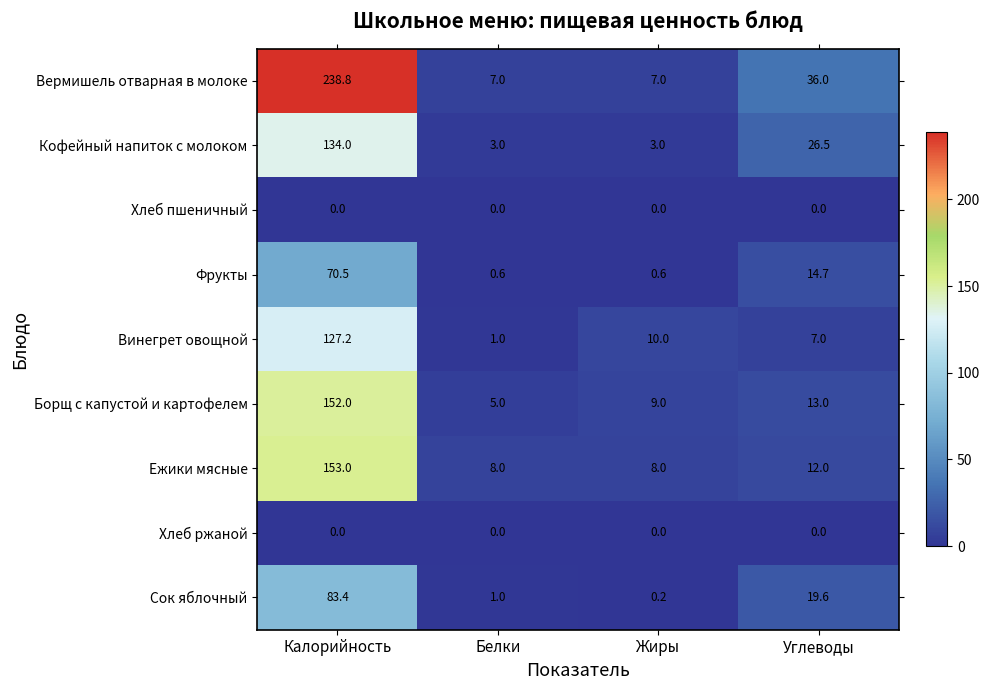

The Вермишель отварная в молоке series shows 238.8 at Калорийность. True or false?

True